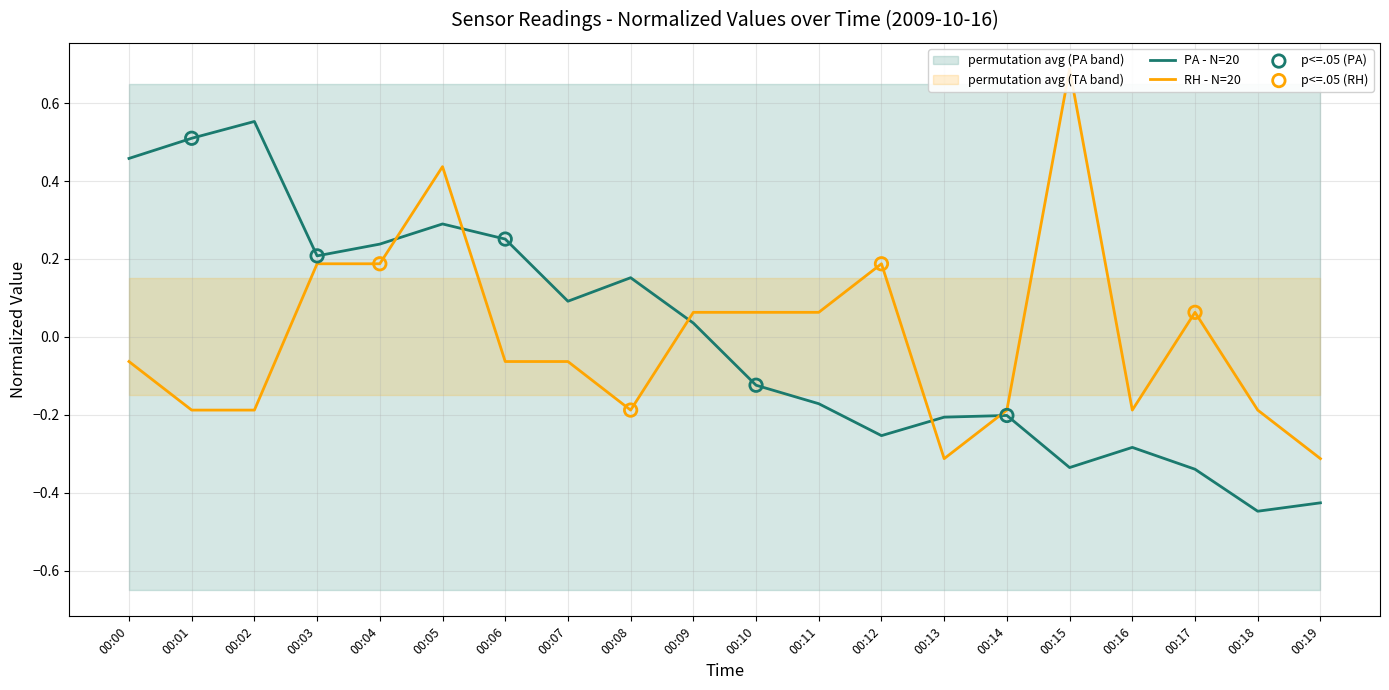

Which series reaches the minimum Y coordinate?

PA